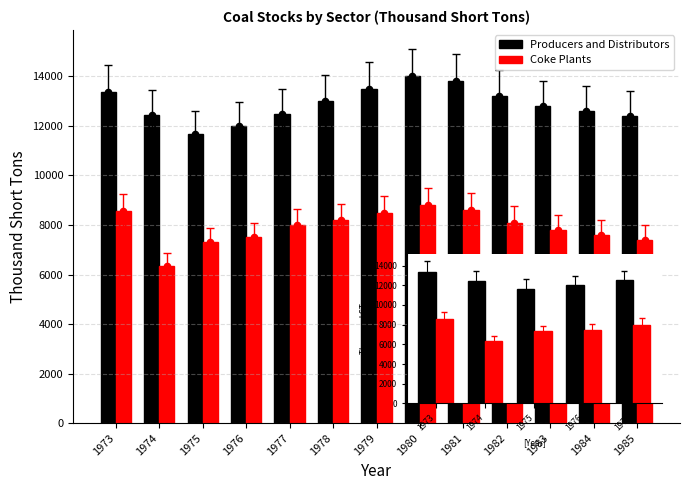

What are all the series names shown in the legend?

Producers and Distributors, Coke Plants